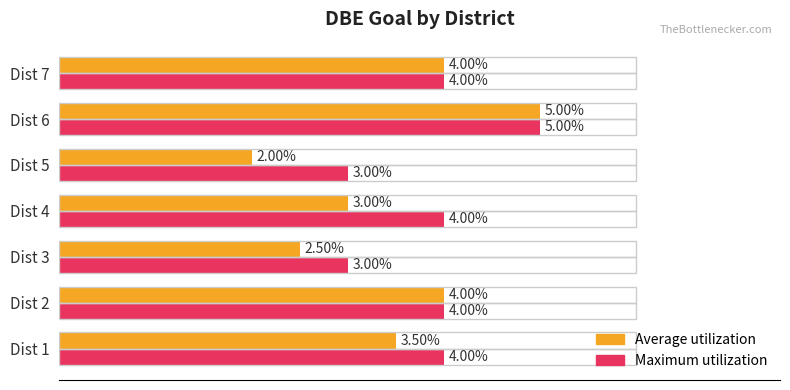

Which series has the largest range (max minus min)?

Average utilization